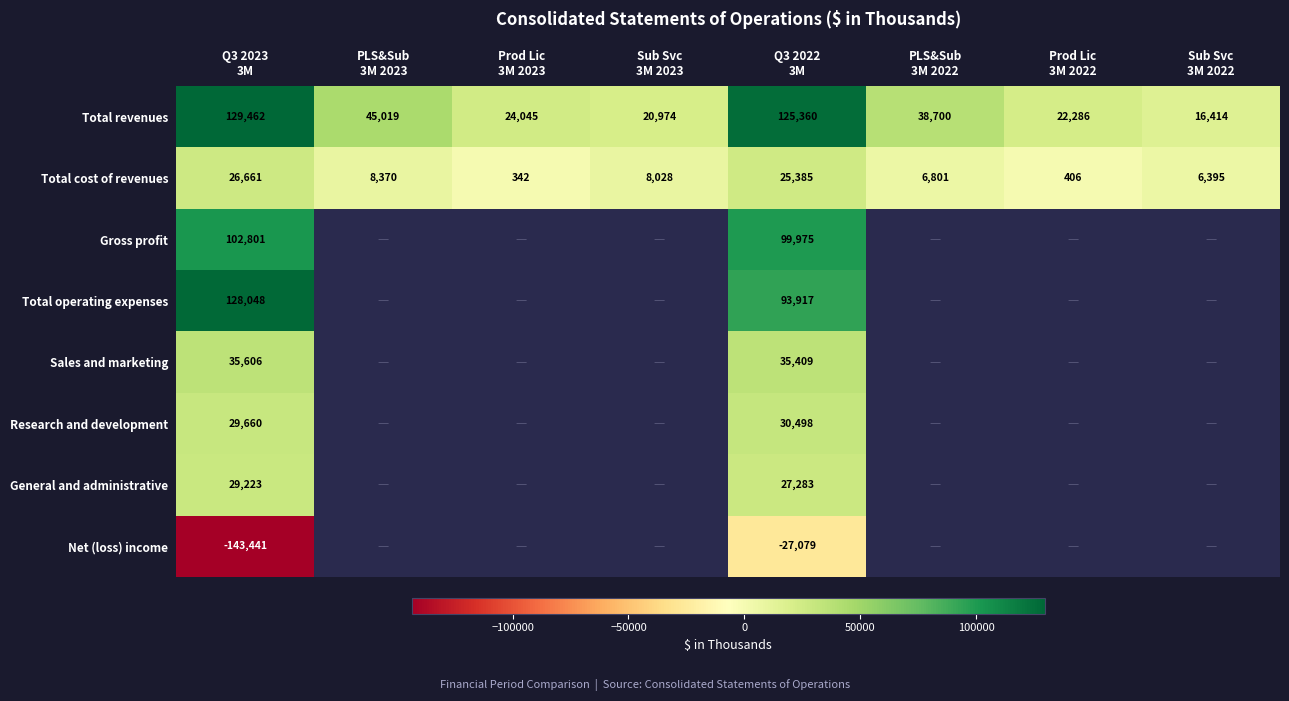

What is the minimum value for Total cost of revenues?

342